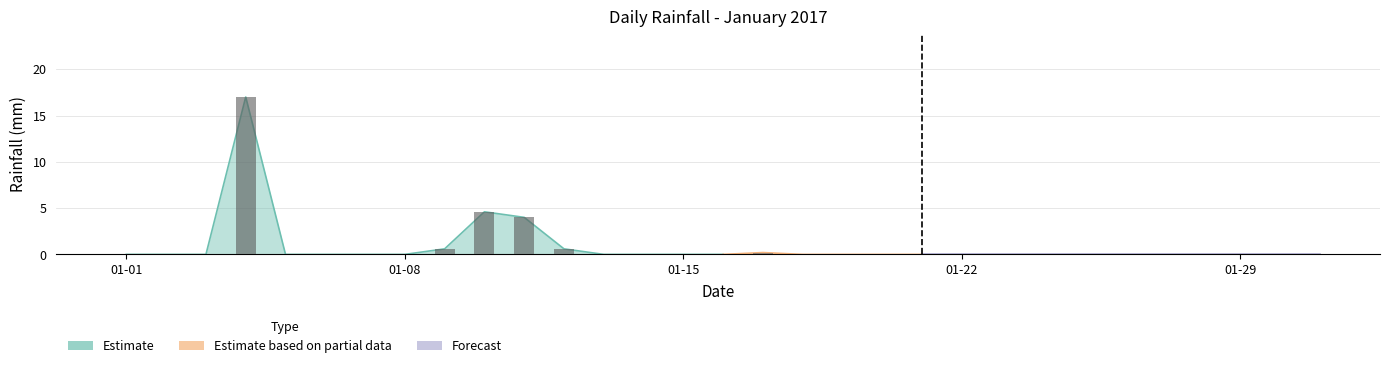

Rank the categories by value from lowest to highest.

2017-01-01, 2017-01-02, 2017-01-03, 2017-01-05, 2017-01-06, 2017-01-07, 2017-01-08, 2017-01-13, 2017-01-14, 2017-01-15, 2017-01-16, 2017-01-18, 2017-01-19, 2017-01-20, 2017-01-21, 2017-01-22, 2017-01-23, 2017-01-24, 2017-01-25, 2017-01-26, 2017-01-27, 2017-01-28, 2017-01-29, 2017-01-30, 2017-01-31, 2017-01-17, 2017-01-09, 2017-01-12, 2017-01-11, 2017-01-10, 2017-01-04